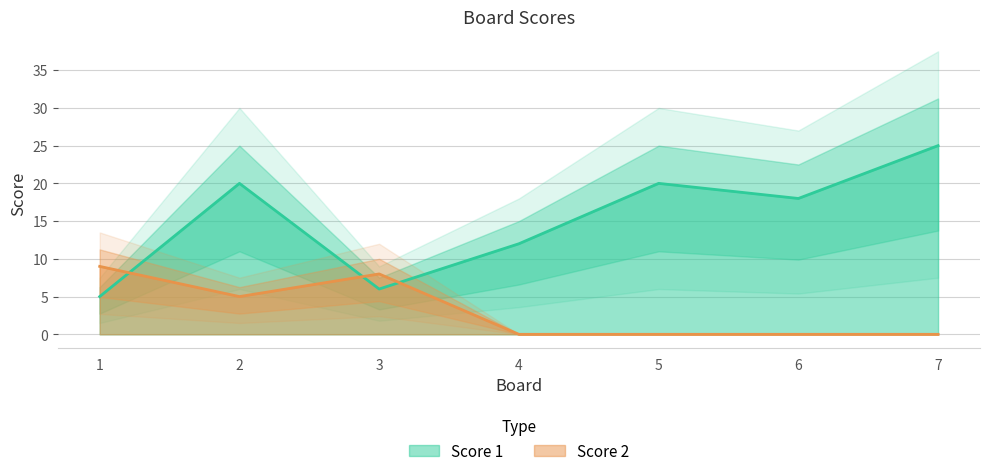

Which label corresponds to the largest value in the chart?

7